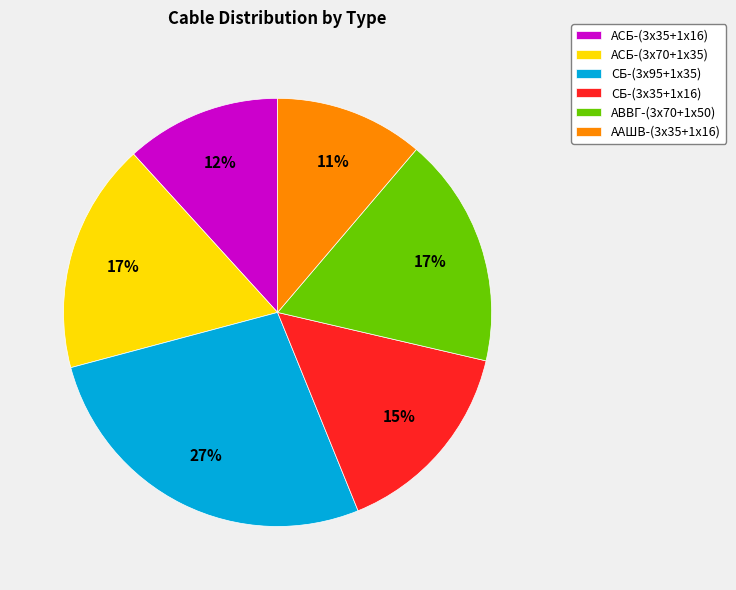

To the nearest percent, what is the difference between the ААШВ-(3х35+1х16) and СБ-(3х35+1х16) slice percentages?

4%